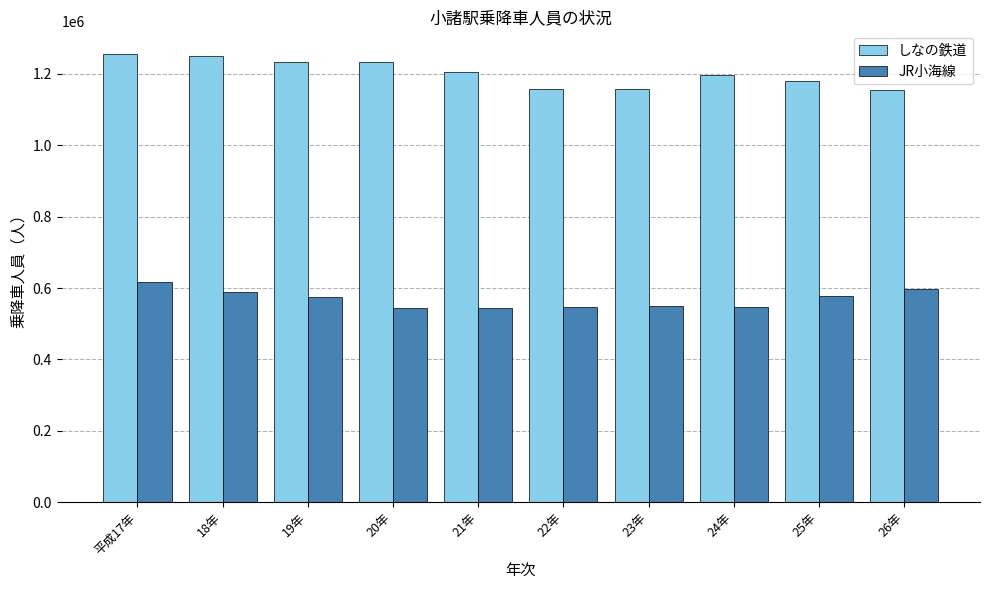

Which category has the highest value in the JR小海線 series?

平成17年